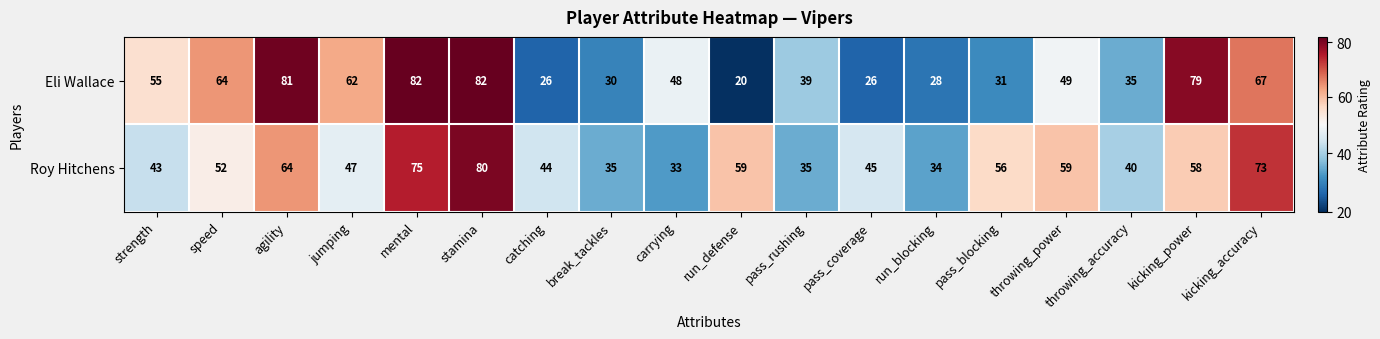

Which series has the largest total across all categories?

Roy Hitchens